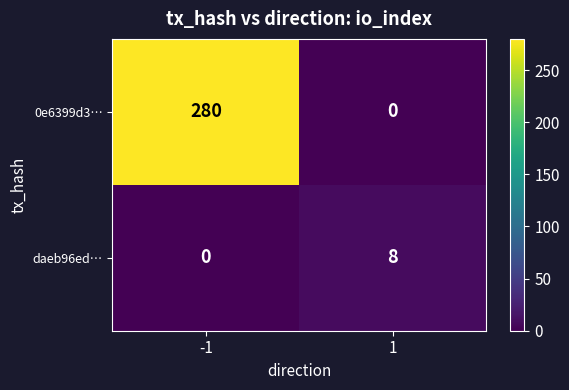

List the series in order of their overall mean, highest first.

0e6399d3…, daeb96ed…